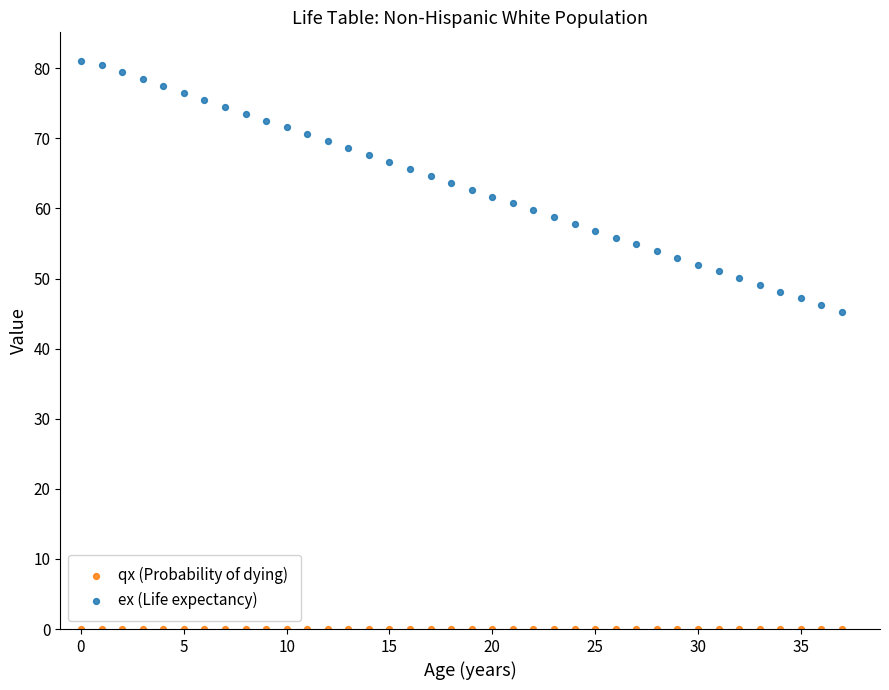

Across all series, what Y value is closest to 40?

45.3